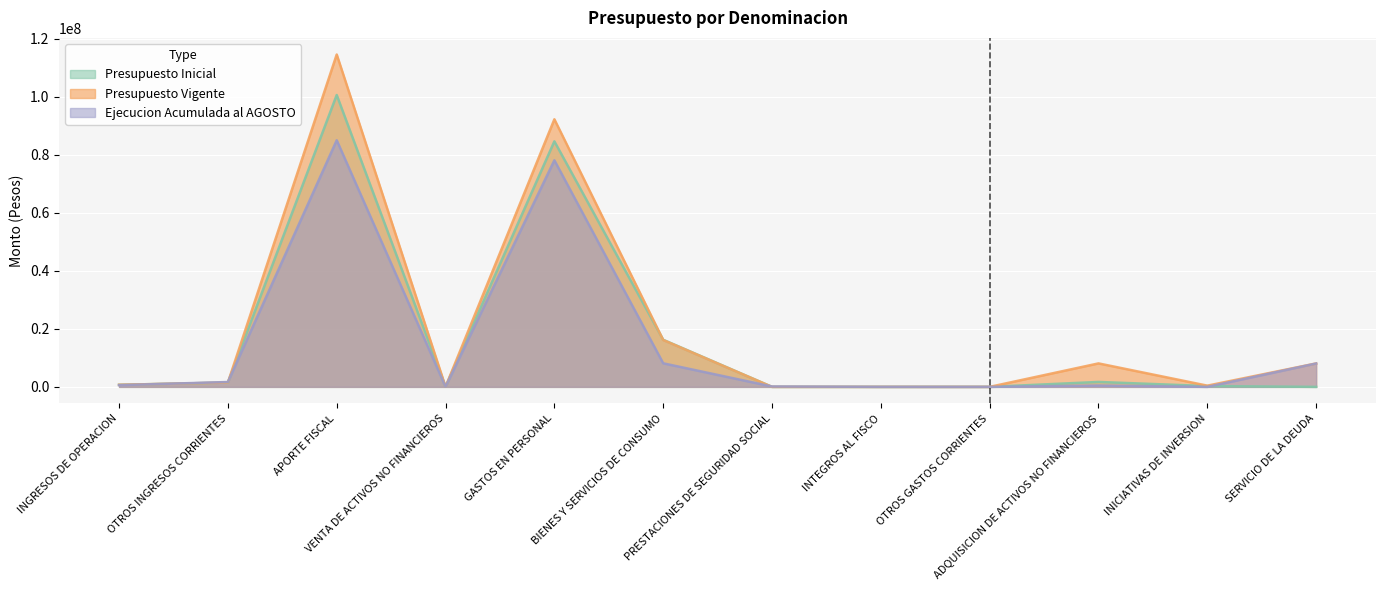

Where is the first local maximum for Presupuesto Inicial?

APORTE FISCAL